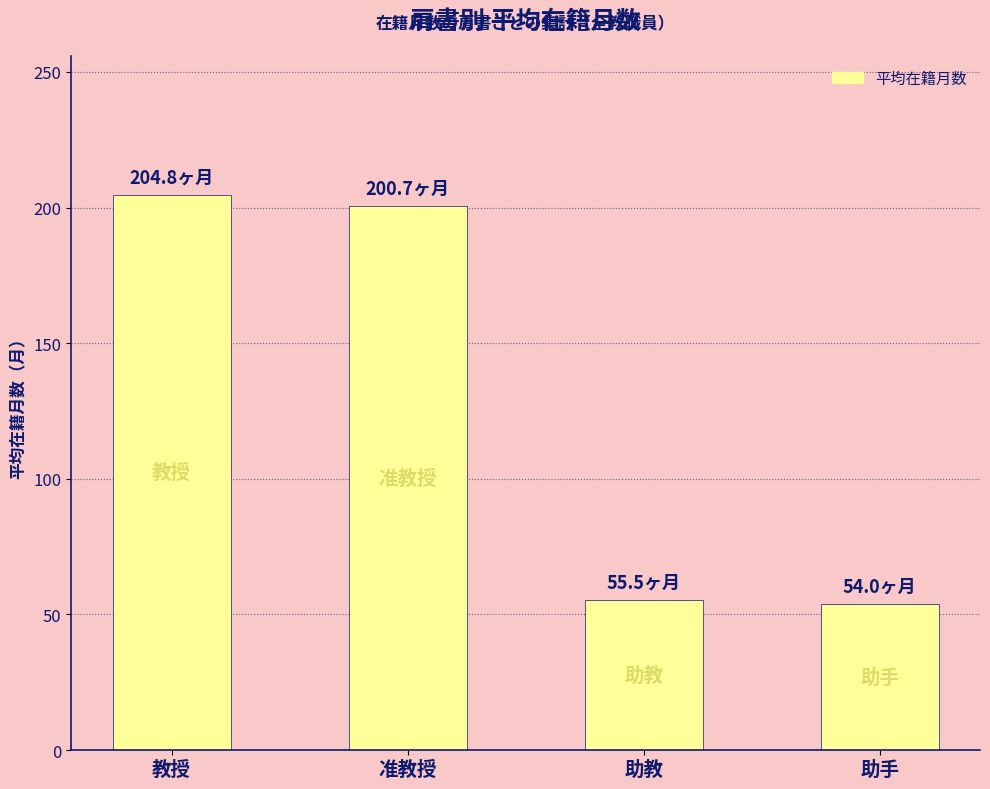

What is the greatest value displayed?

204.8